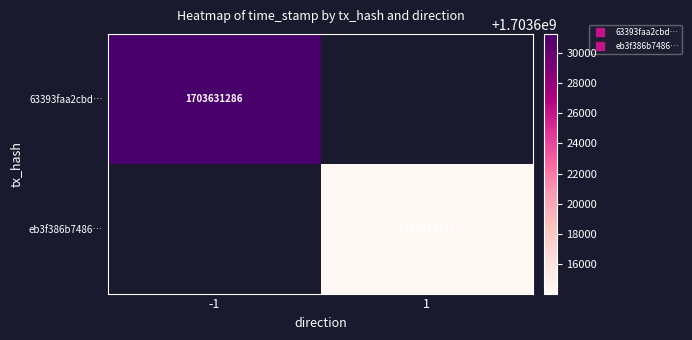

Rank the series by their average value, from highest to lowest.

63393faa2cbd…, eb3f386b7486…